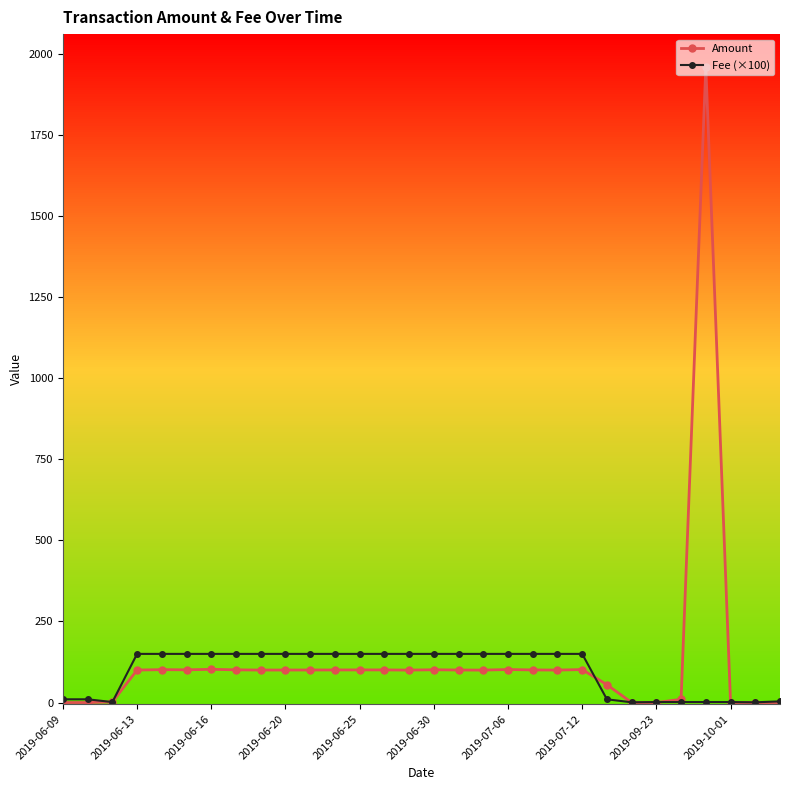

Rank the series by their average value, from highest to lowest.

Amount, Fee (×100)